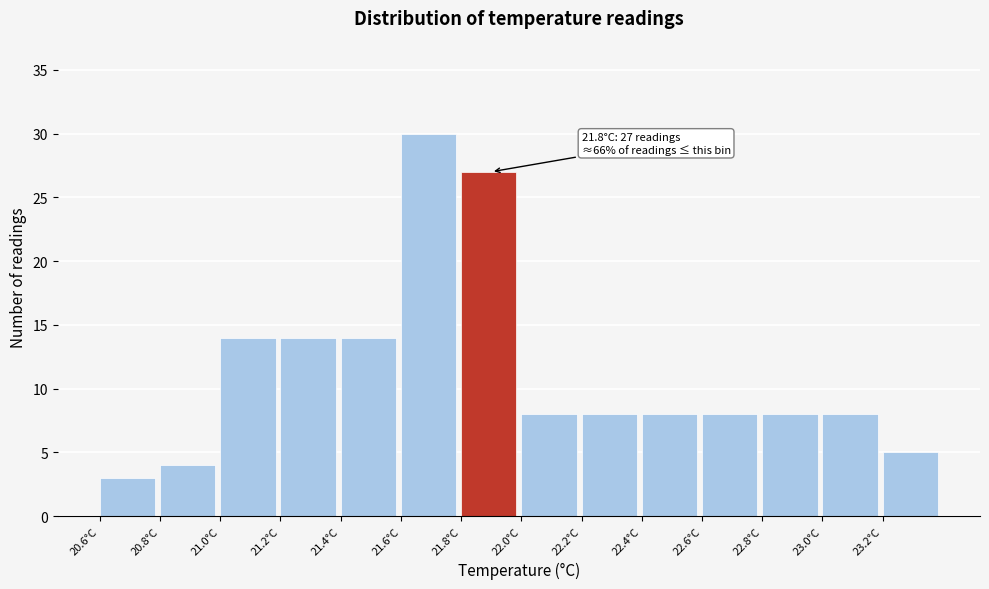

Over which range of the x-axis is the bar tallest?

21.6 to 21.8